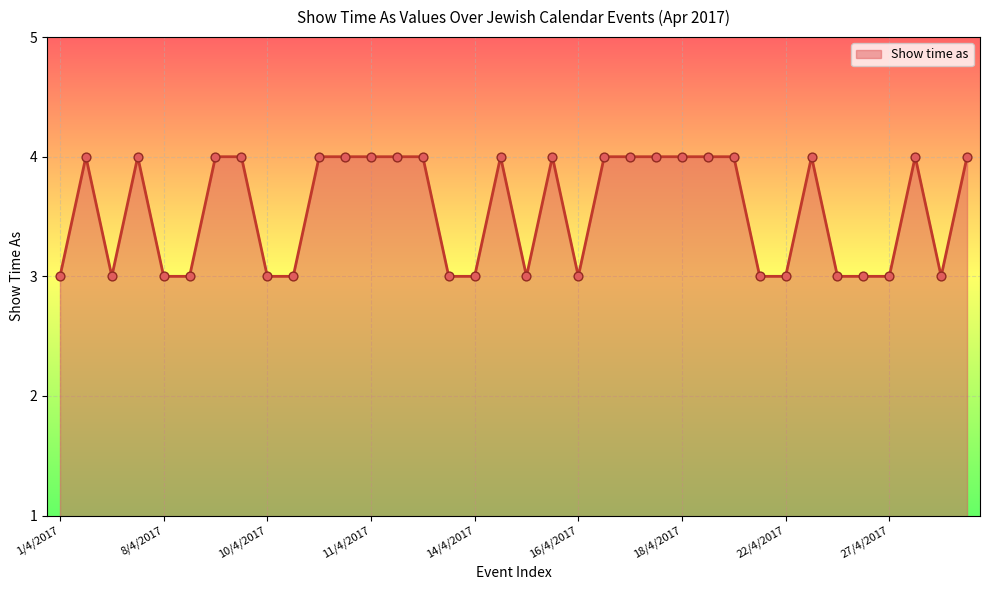

What is the smallest value displayed?

3